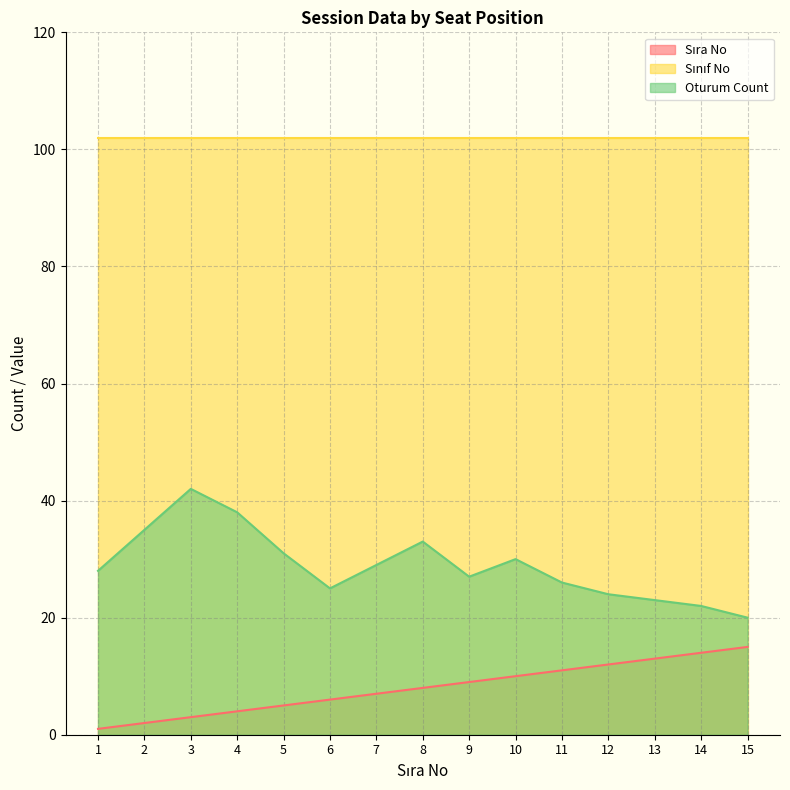

In Oturum Count, how many points are higher than both neighbors (excluding endpoints)?

3